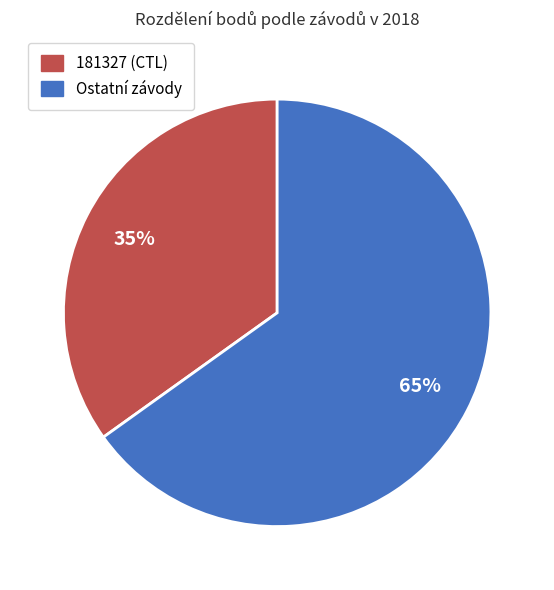

Is there a majority slice in this chart?

Yes